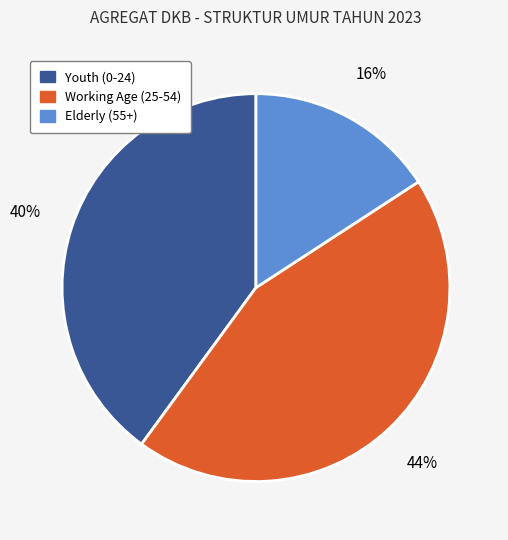

Is there any slice that represents more than half of the pie?

No